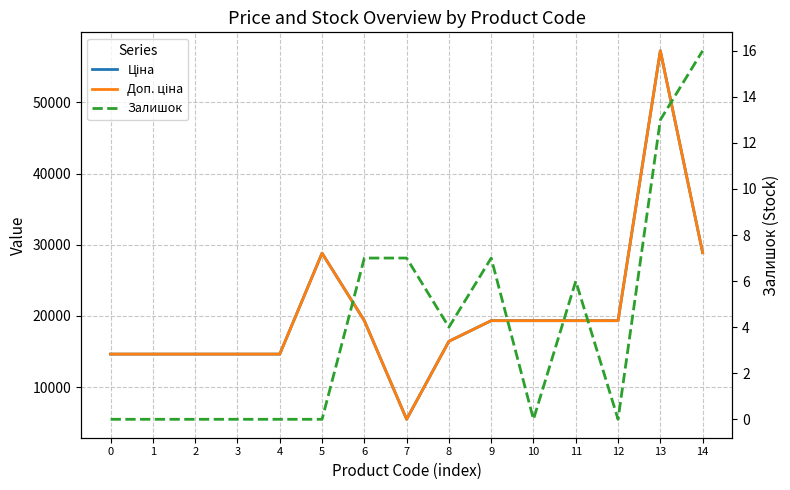

What is the maximum value shown in the chart?

57235.5